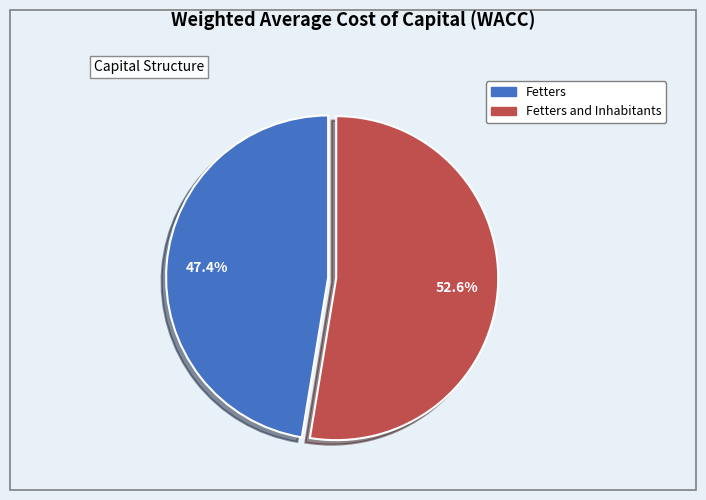

Does any single category account for the majority?

Yes